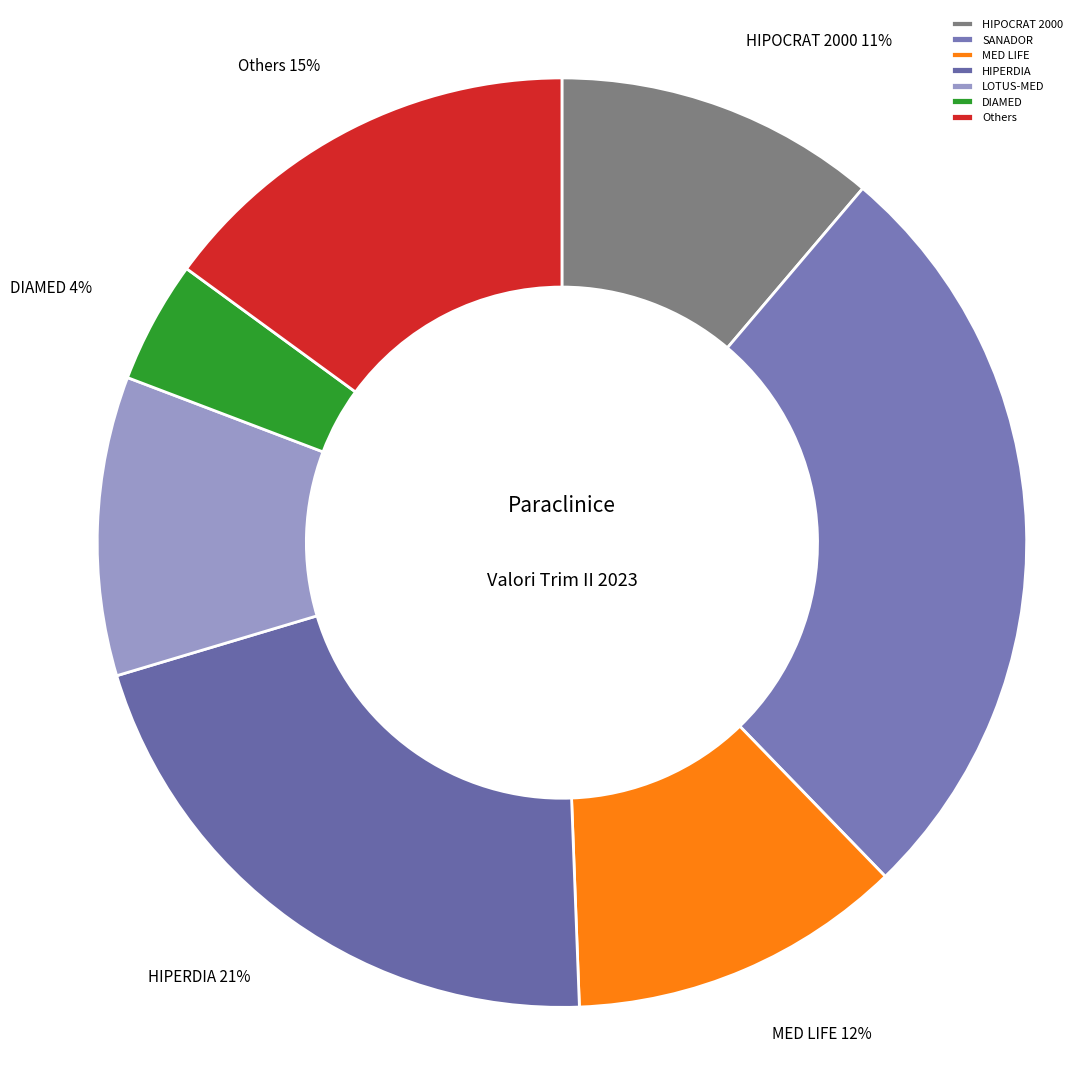

What percentage is the SANADOR slice, to the nearest percent?

27%